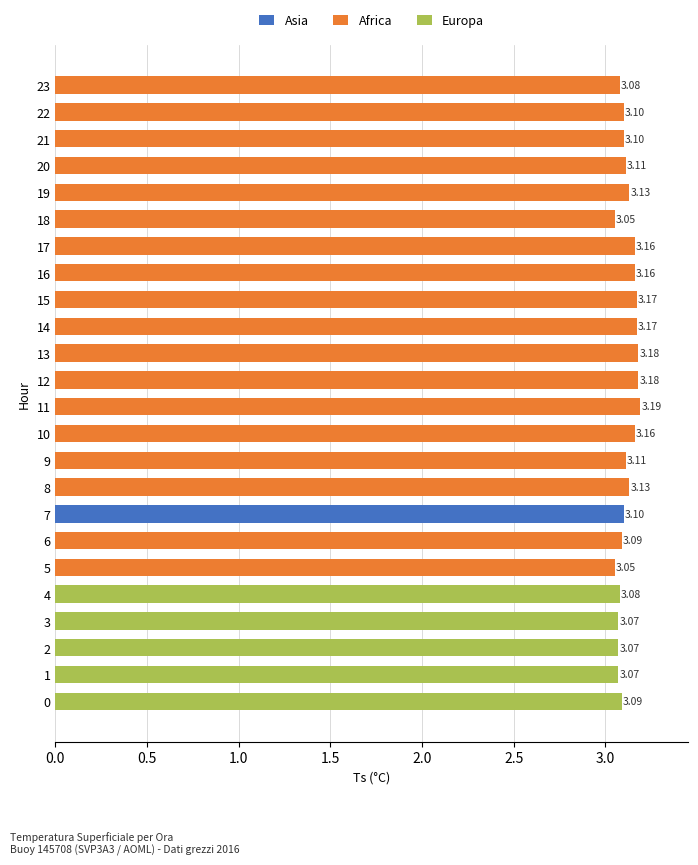

What position from the left is 16?

17